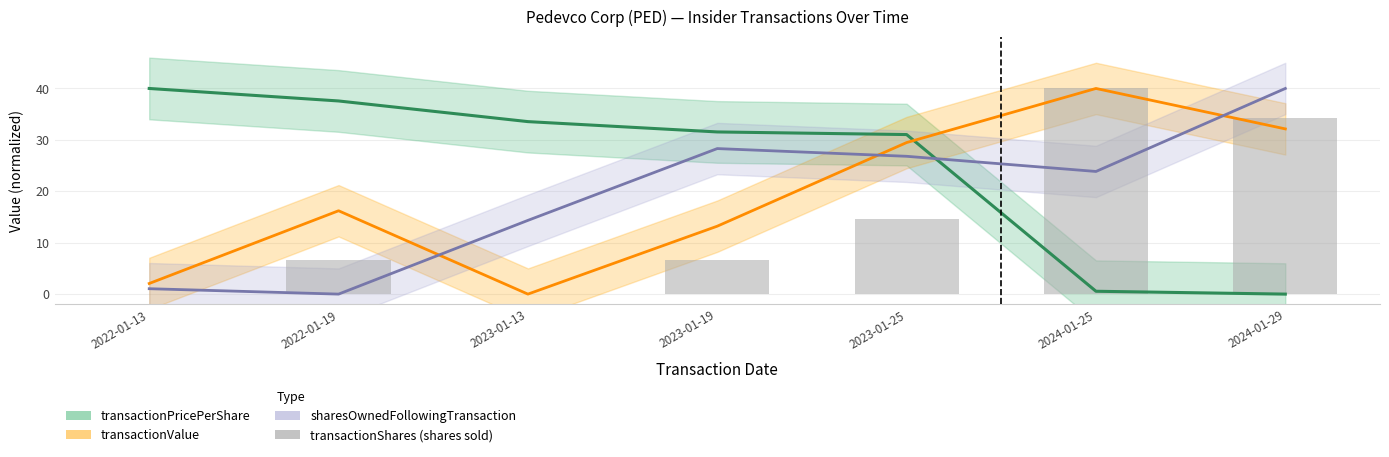

Where does the data first go above 6?

2022-01-19